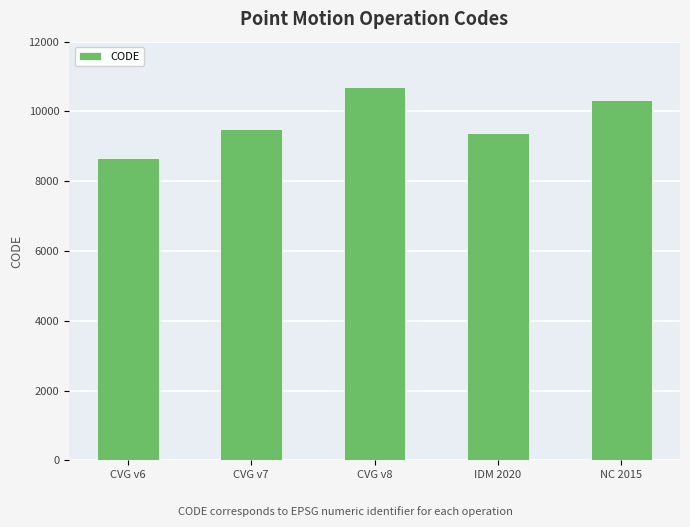

Are the bars grouped side by side (vs. stacked)?

No